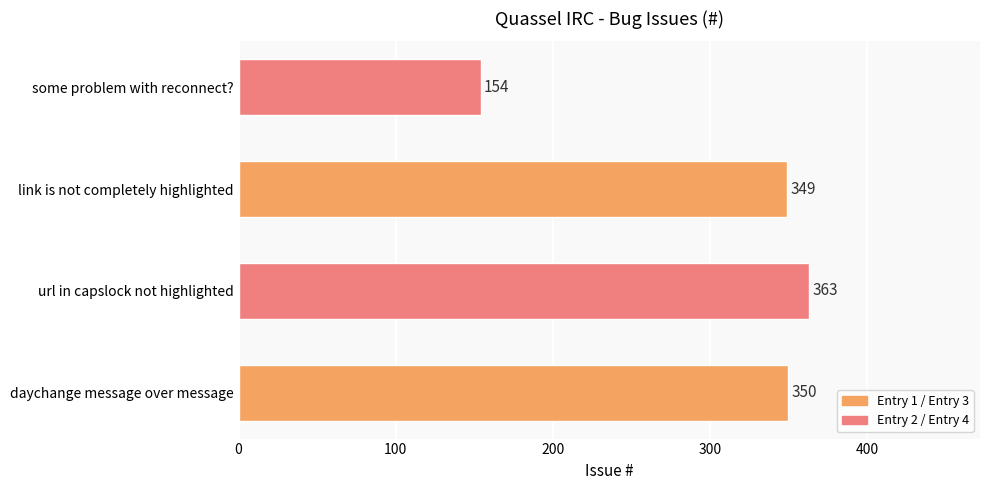

What is the difference between the maximum and minimum values?

209